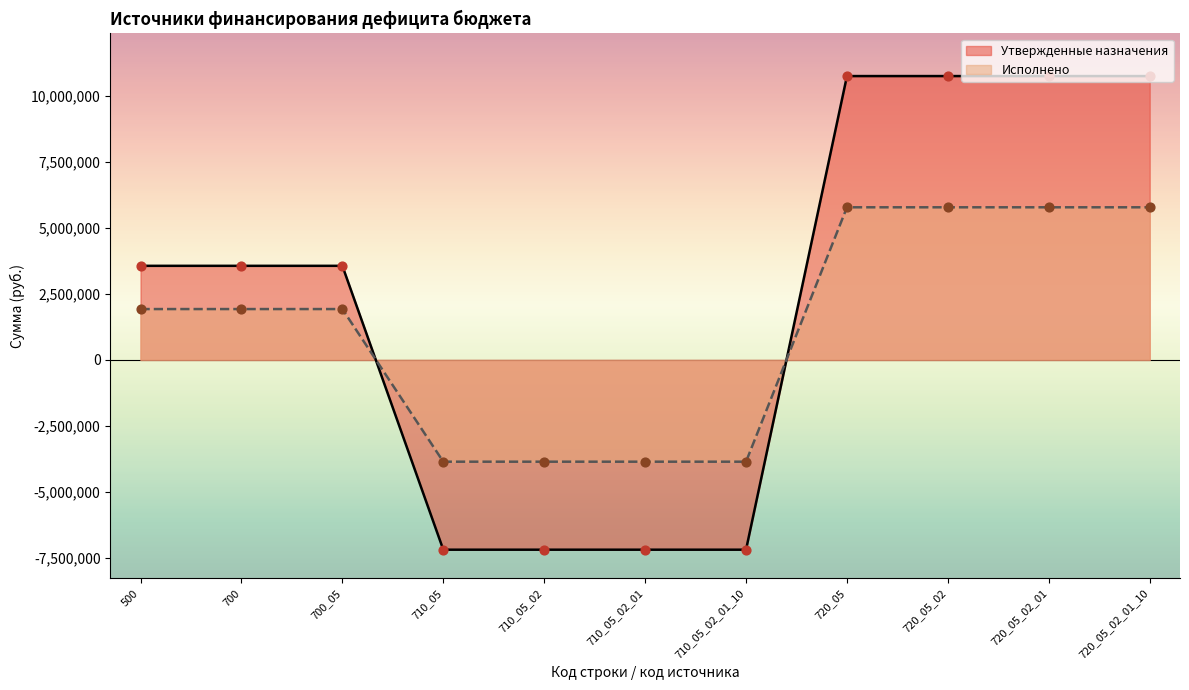

What is the total value across all series at 710_05_02_01_10?

-11049718.1